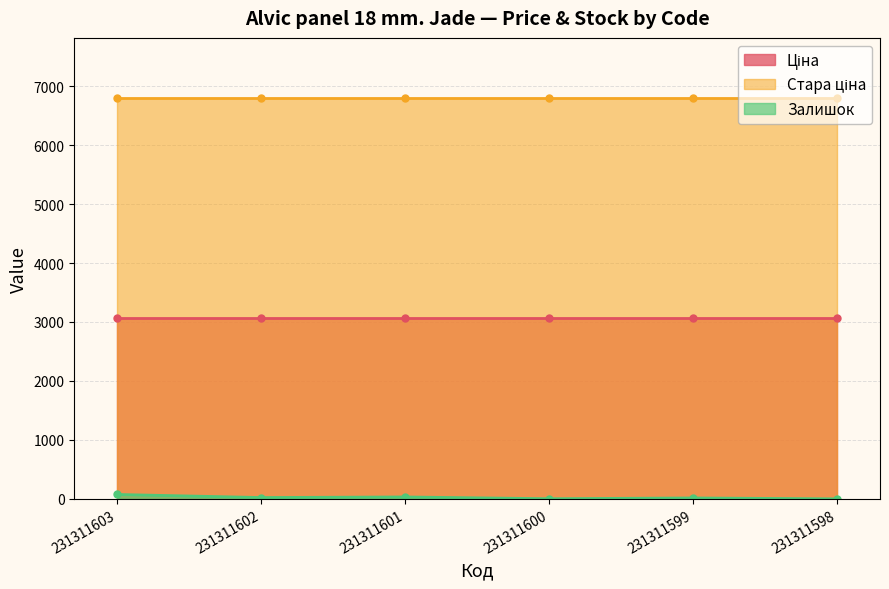

True or false: Стара ціна and Залишок intersect in this chart.

False